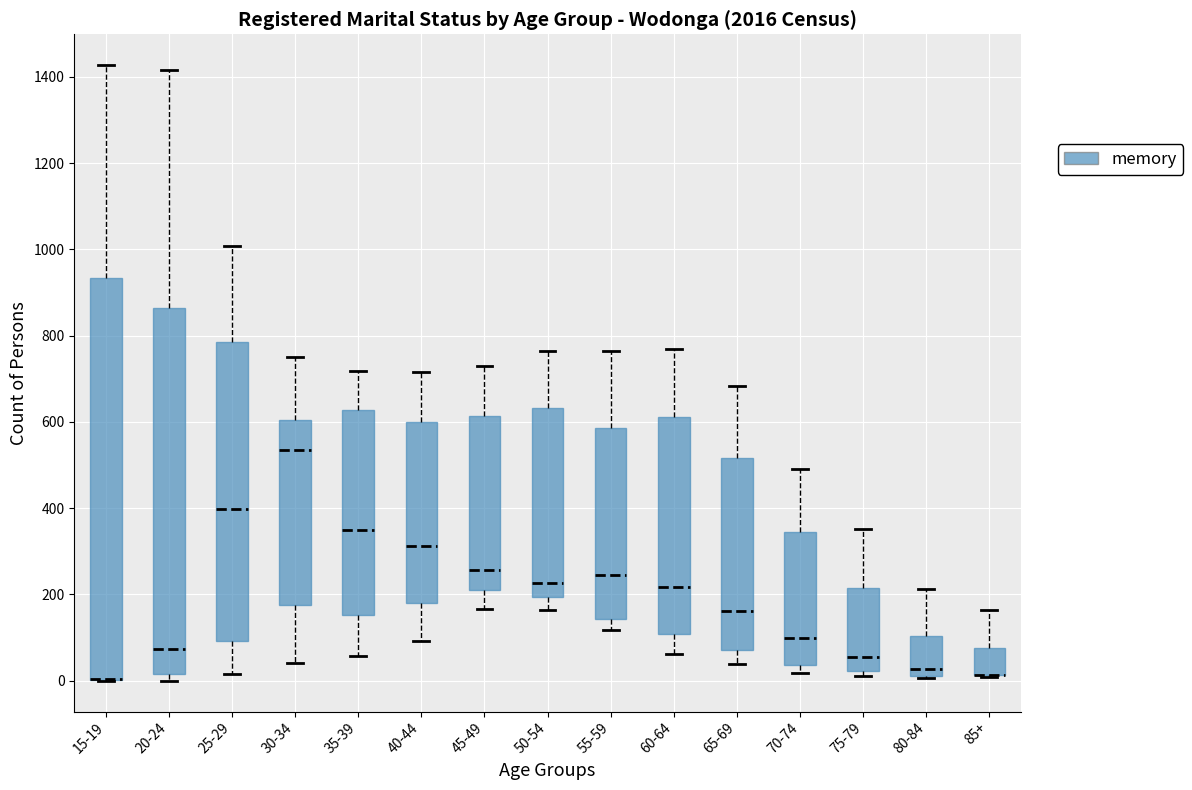

Comparing the boxes themselves (not the whiskers), which one is the tallest?

15-19